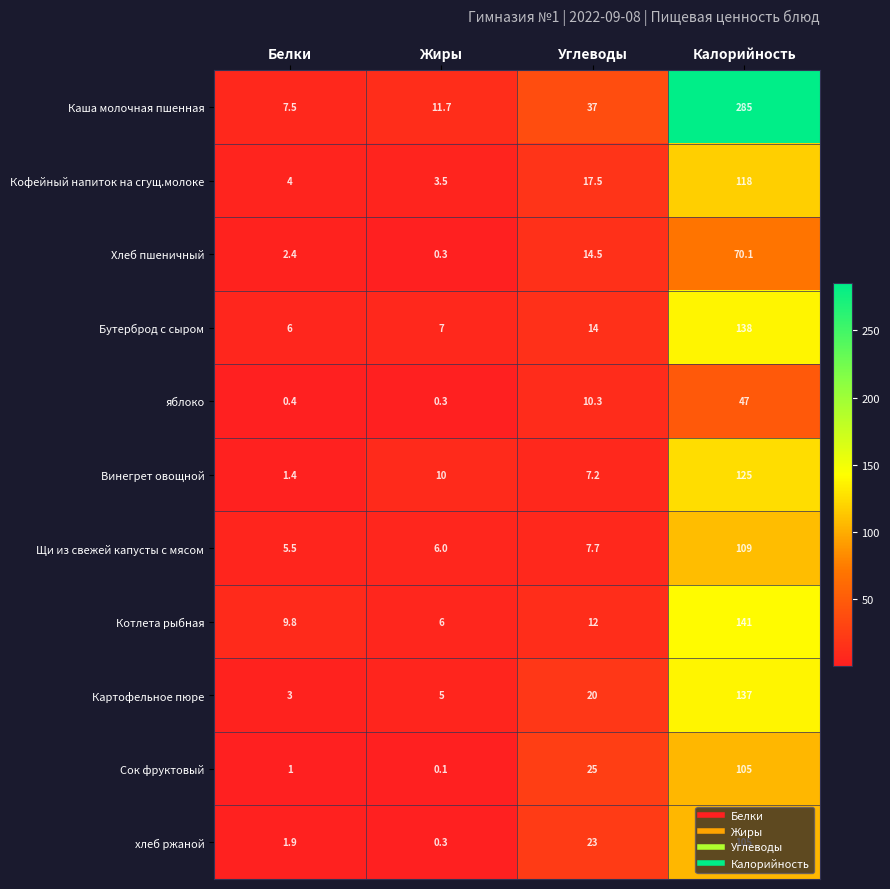

What is the difference between the second highest and second lowest values in the Винегрет овощной series?

2.8